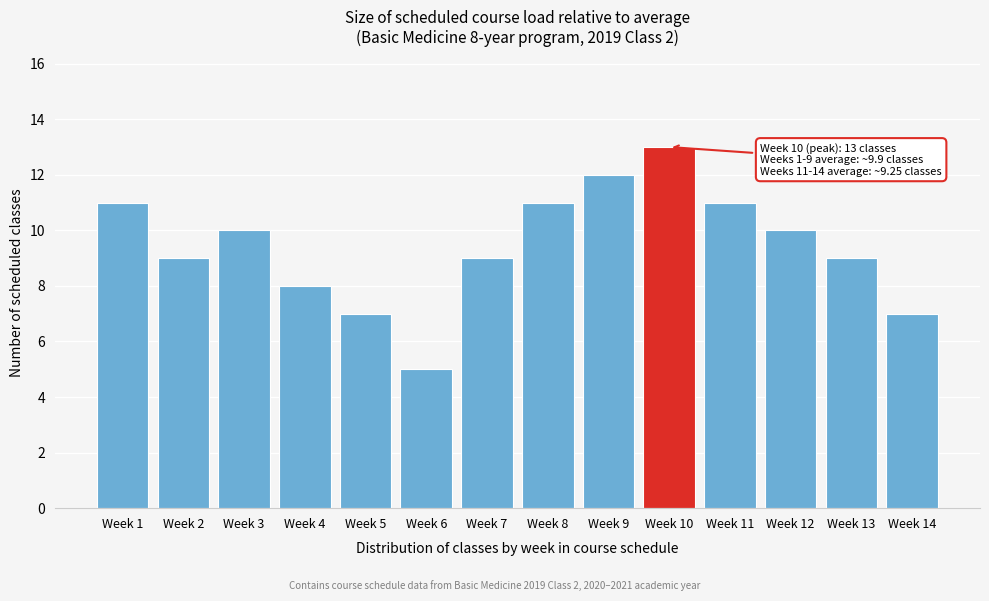

Reading right to left, extract all data points from this chart.

7	9	10	11	13	12	11	9	5	7	8	10	9	11